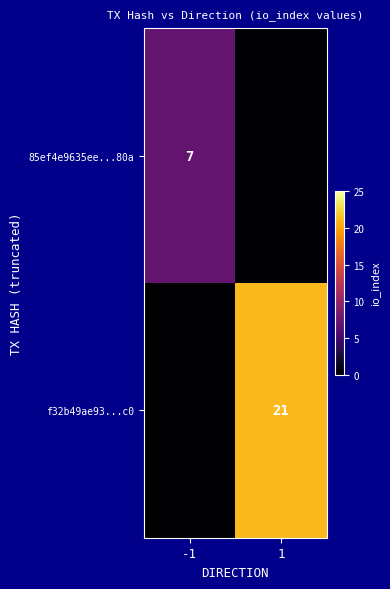

The f32b49ae93...c0 series shows 21 at 1. True or false?

True